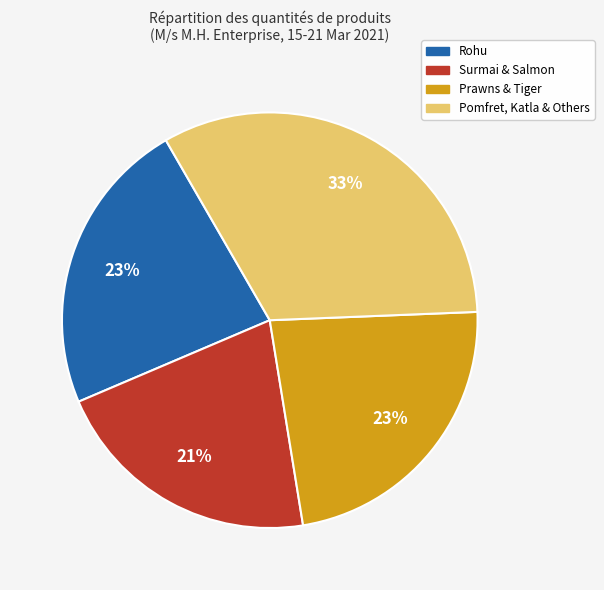

To the nearest percent, what is the difference between the largest and smallest slice percentages?

12%